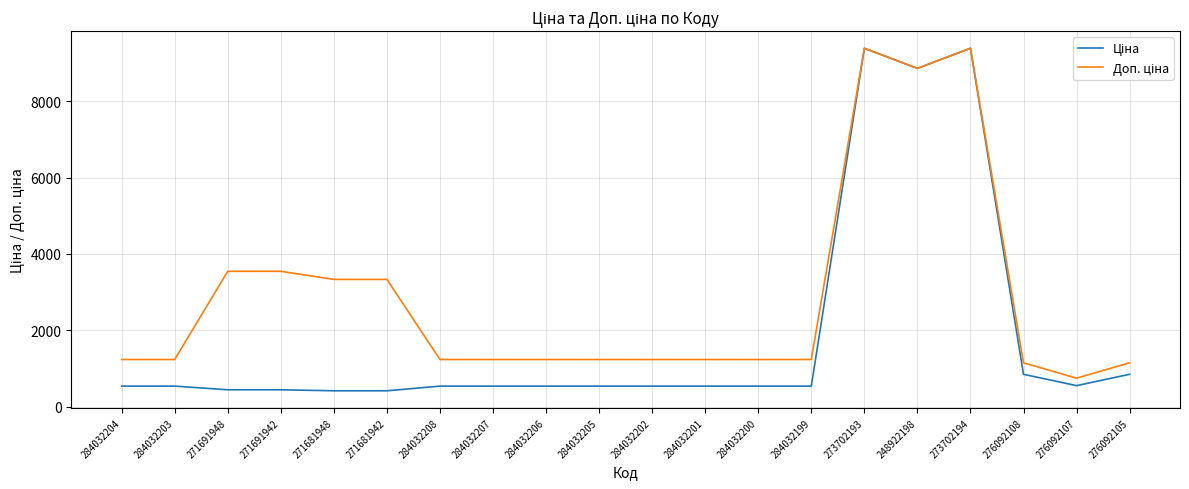

What is the smallest value displayed?

416.6